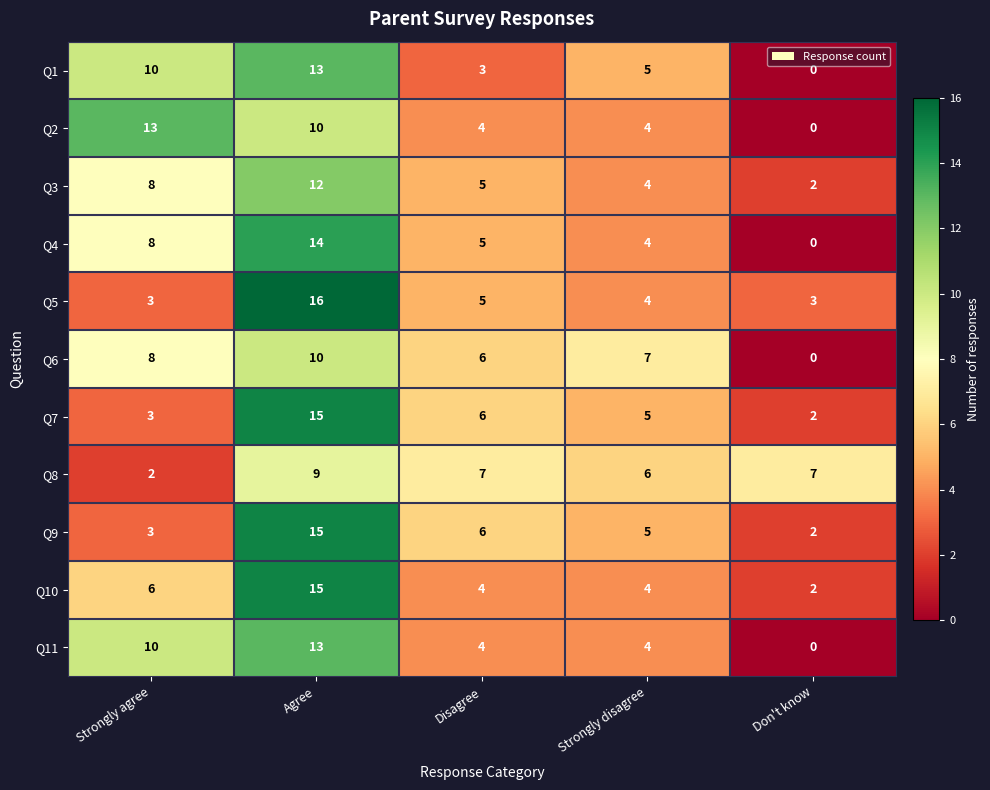

How many data points does each series have?

5